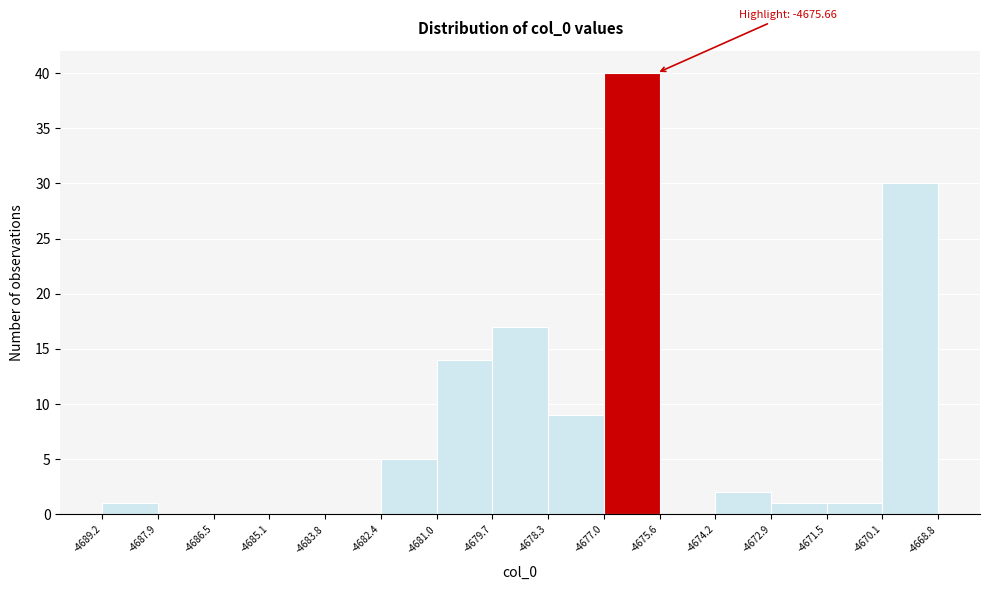

Over which range of the x-axis is the bar tallest?

-4677.0 to -4675.6